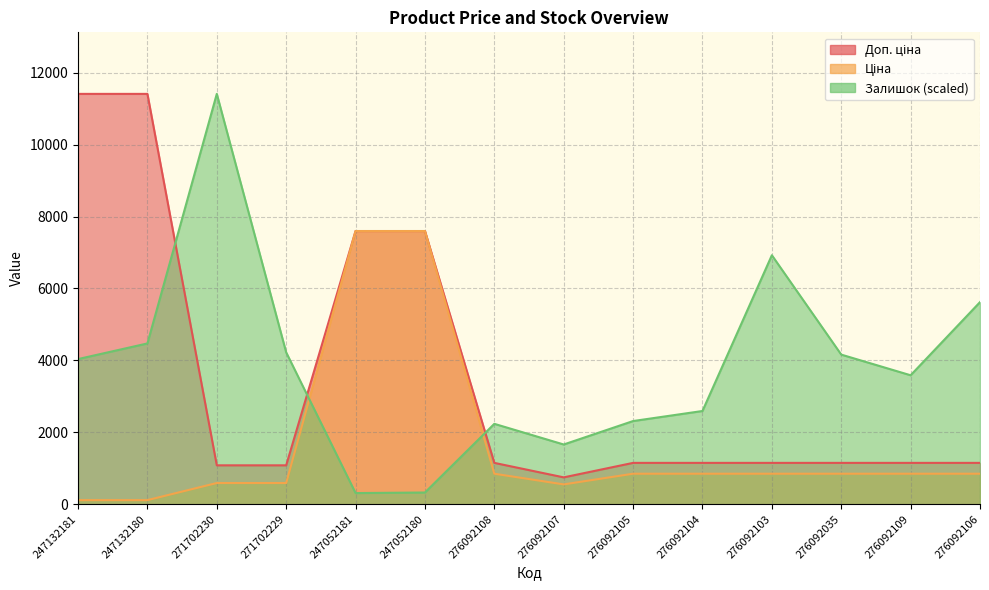

What is the spread (max minus min) of values at 271702229?

3632.6